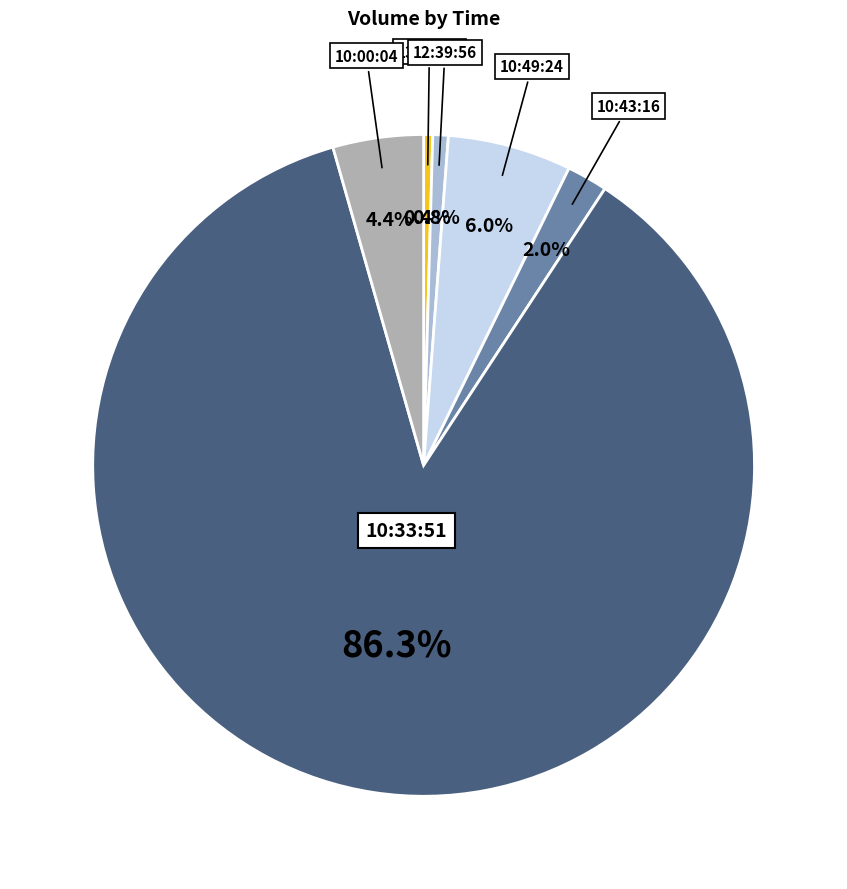

Does any single category account for the majority?

Yes